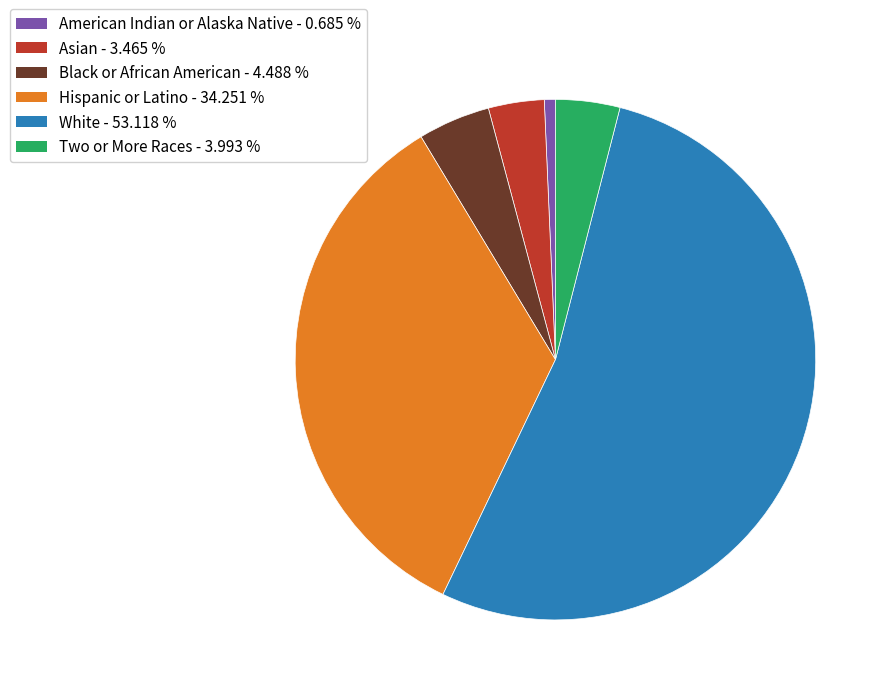

Count the number of slices in the pie.

6